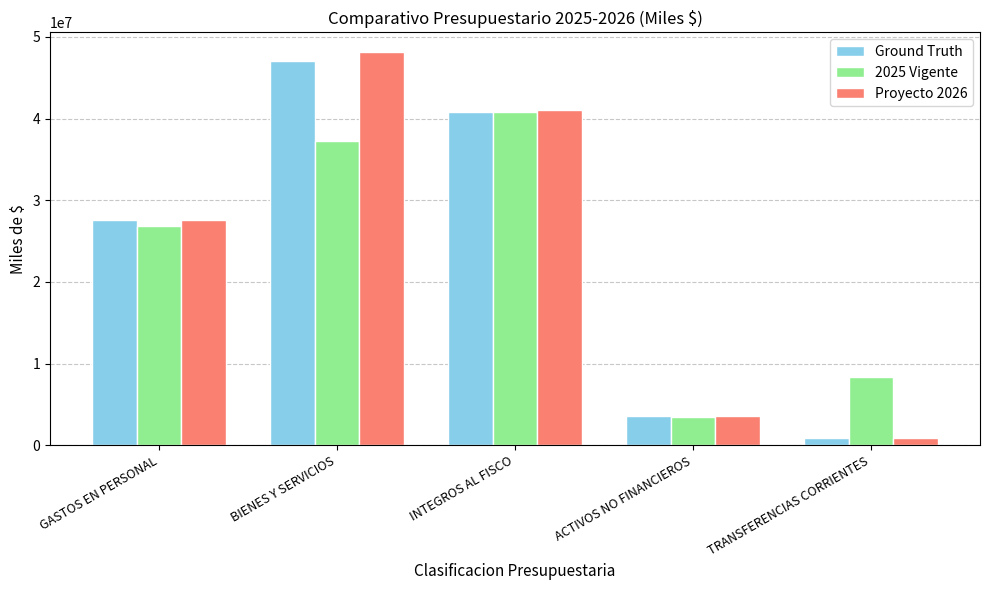

How many groups of bars are there?

5